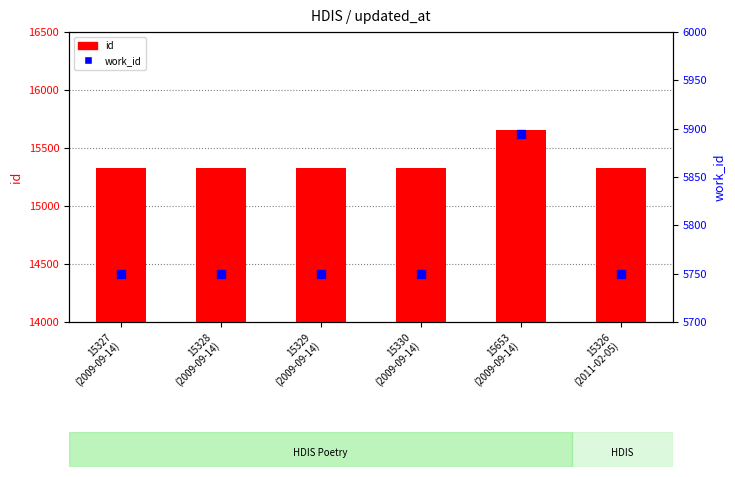

What is the total value across all series at 15326
(2011-02-05)?

21076